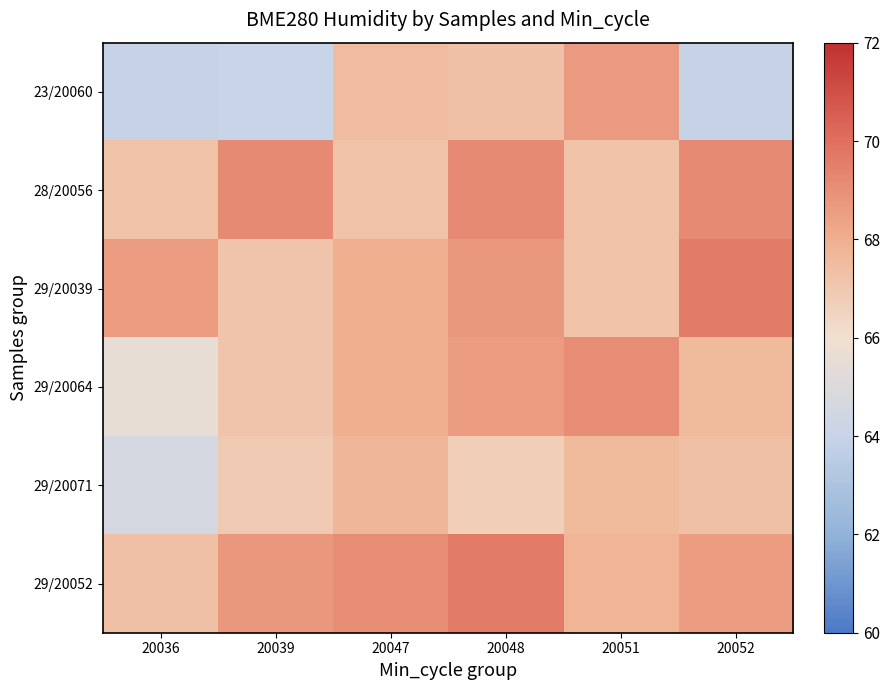

What is the maximum value shown in the chart?

69.6